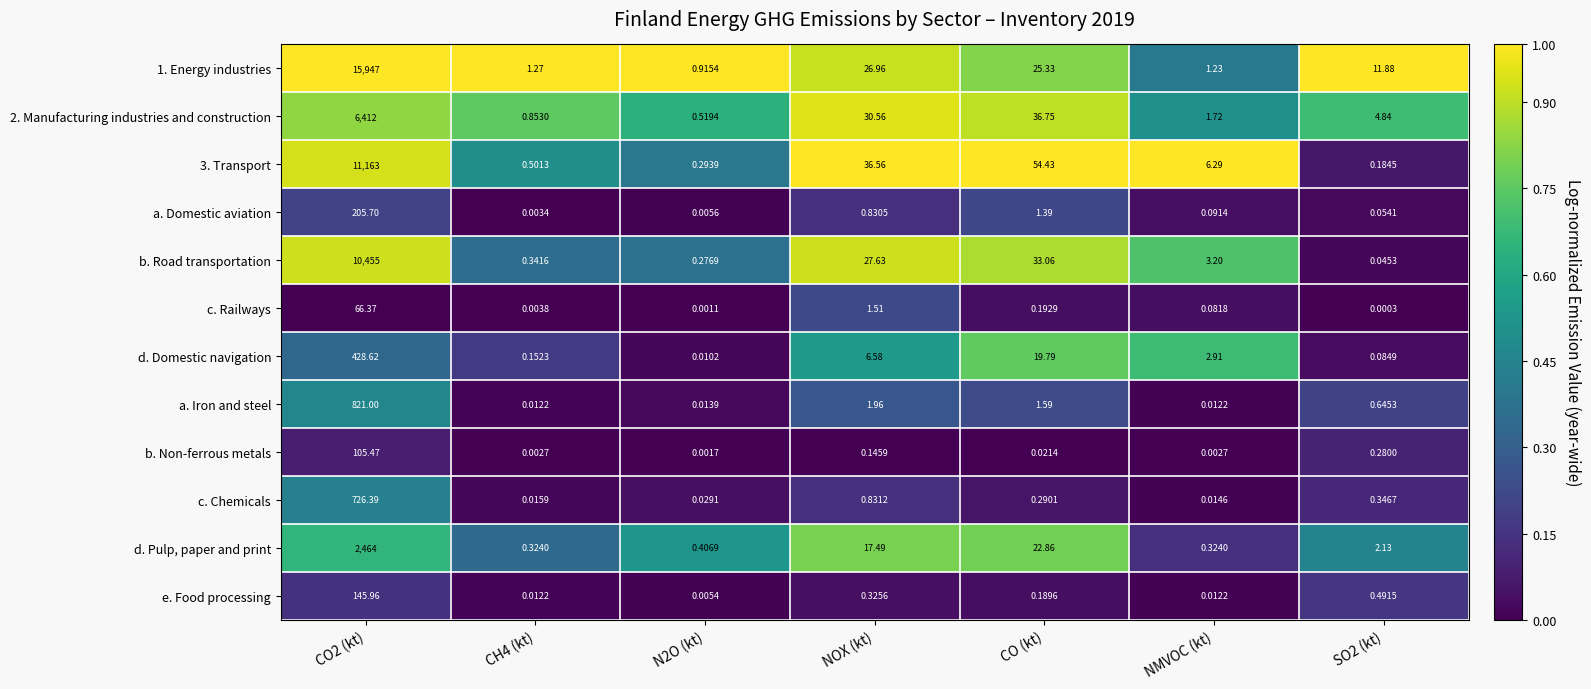

Is the value of c. Railways at CO (kt) greater than the value of a. Domestic aviation at NOX (kt)?

No